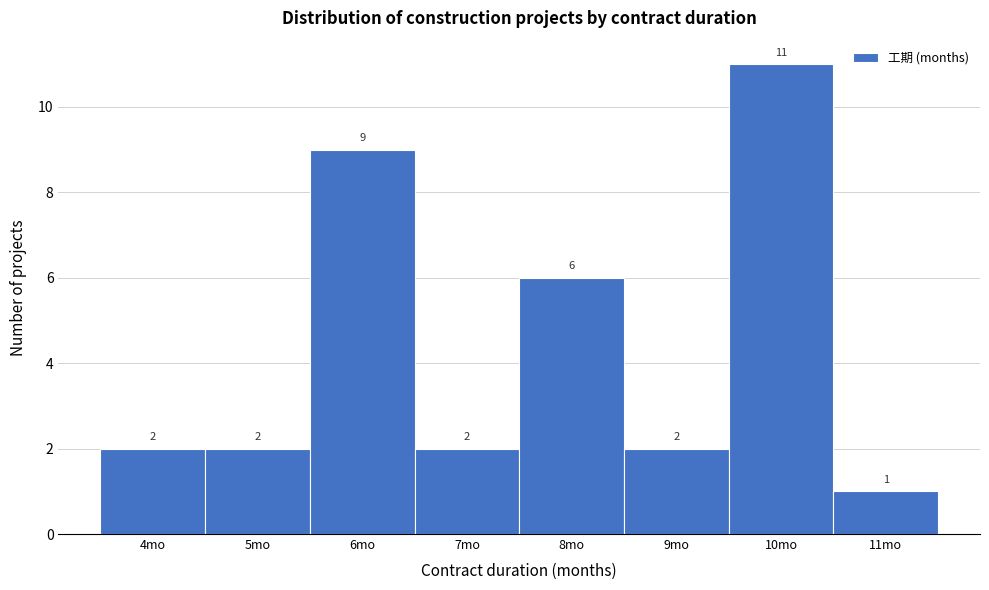

What is the height of the bar covering 7.5 to 8.5 on the x-axis?

6